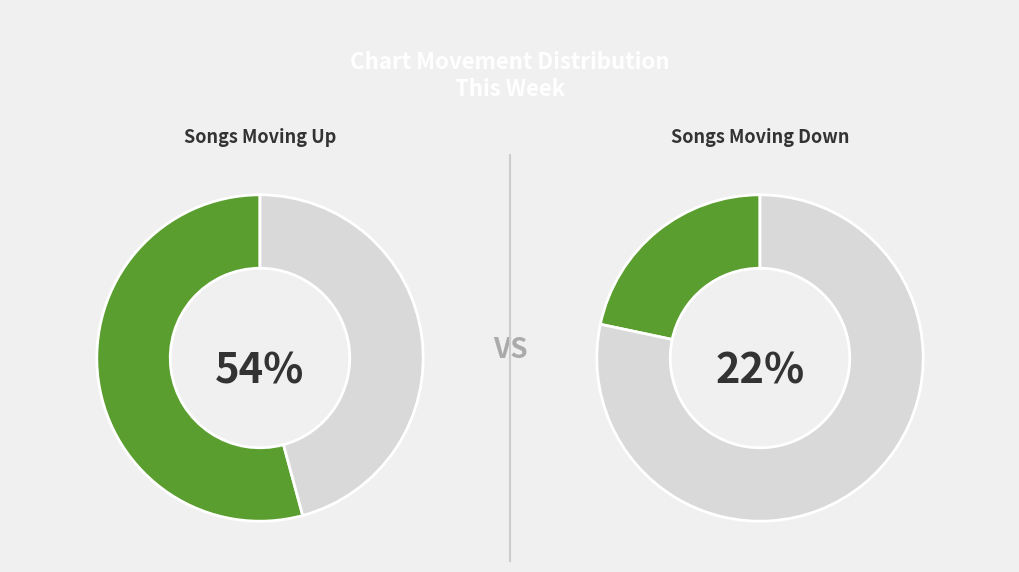

True or false: down accounts for 22% of the total.

True